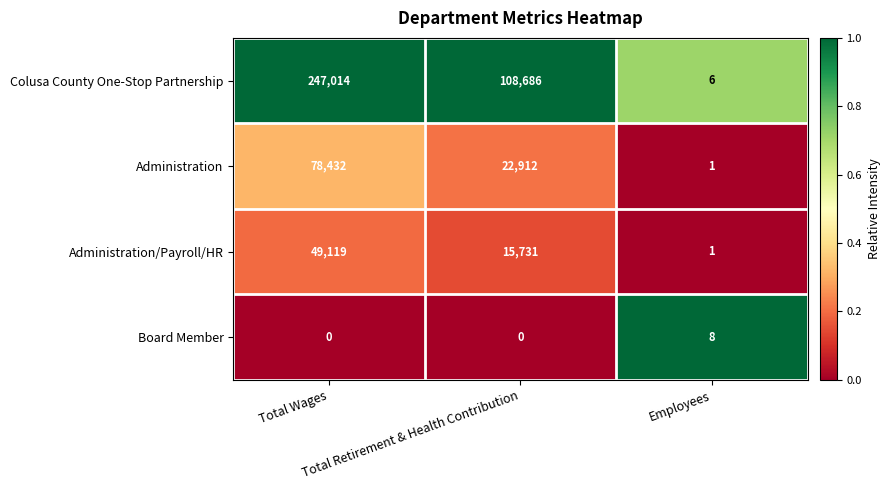

What is the greatest value displayed?

247014